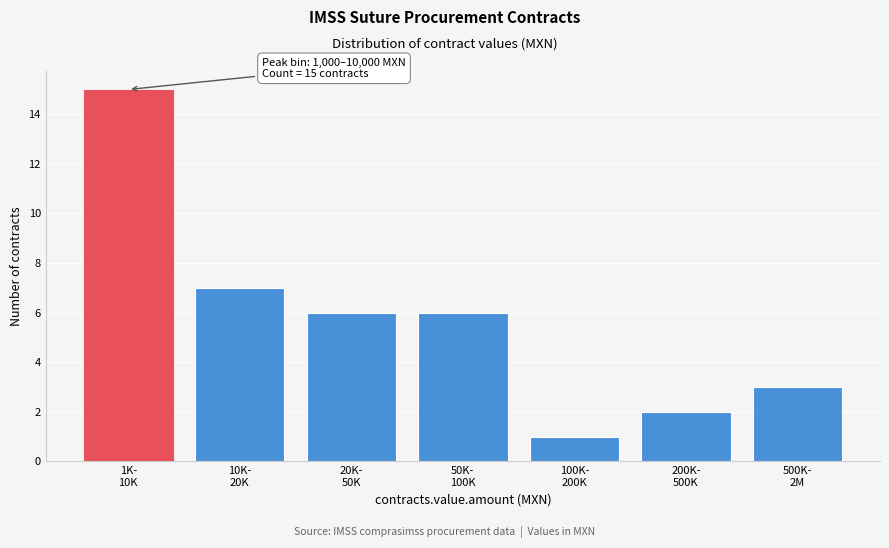

Reading left to right, list all the values displayed in this chart.

15	7	6	6	1	2	3